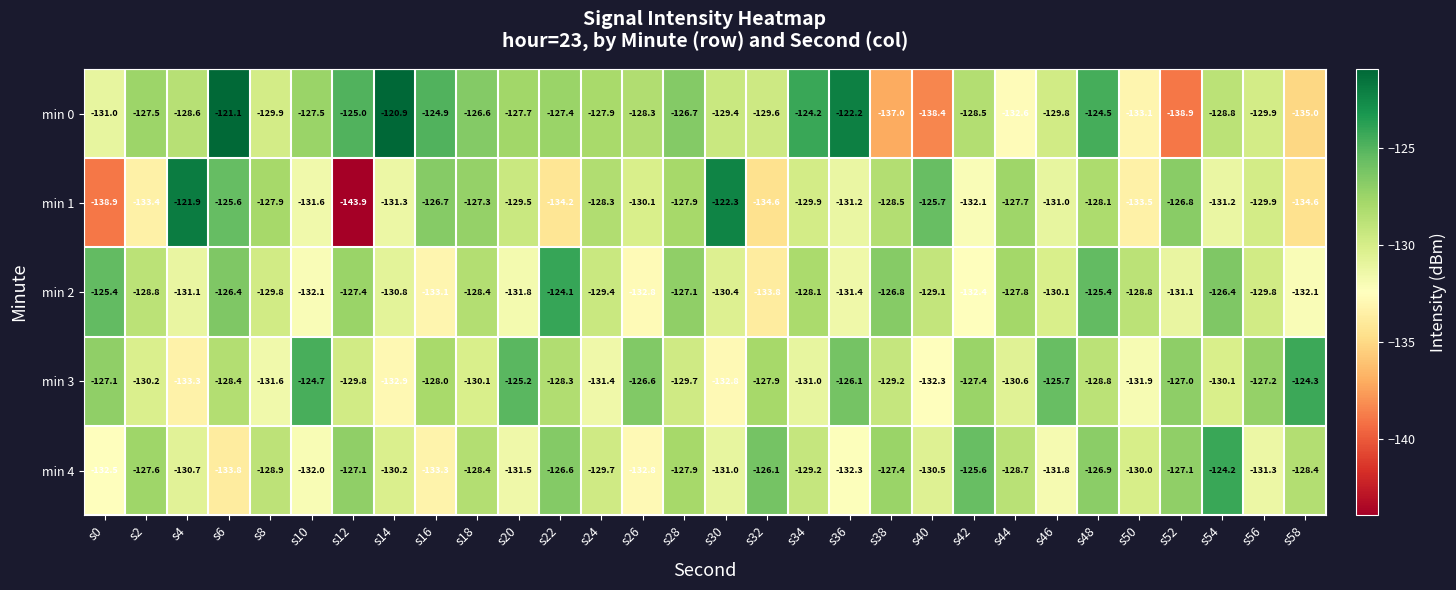

The value of min 1 at s2 is -133.4. True or false?

True